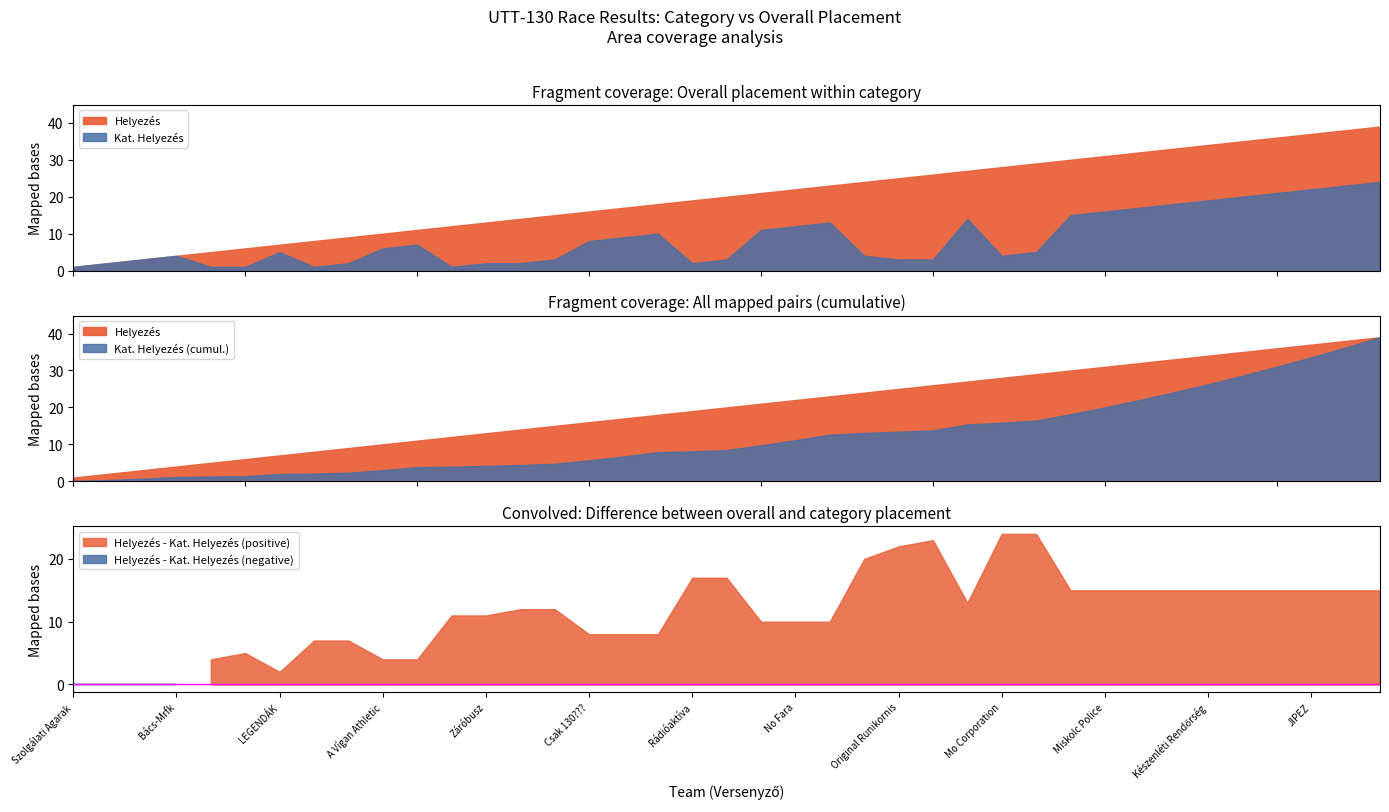

True or false: Kat. Helyezés and Helyezés cross at least once.

False